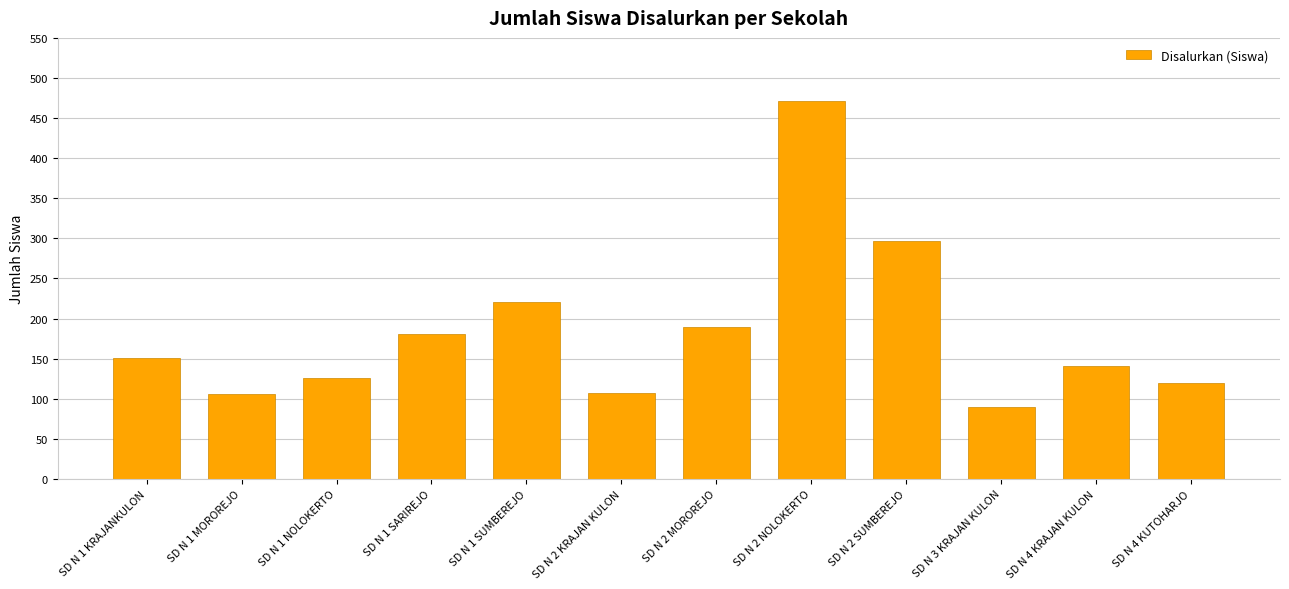

What is the label of the 6th bar from the right?

SD N 2 MOROREJO